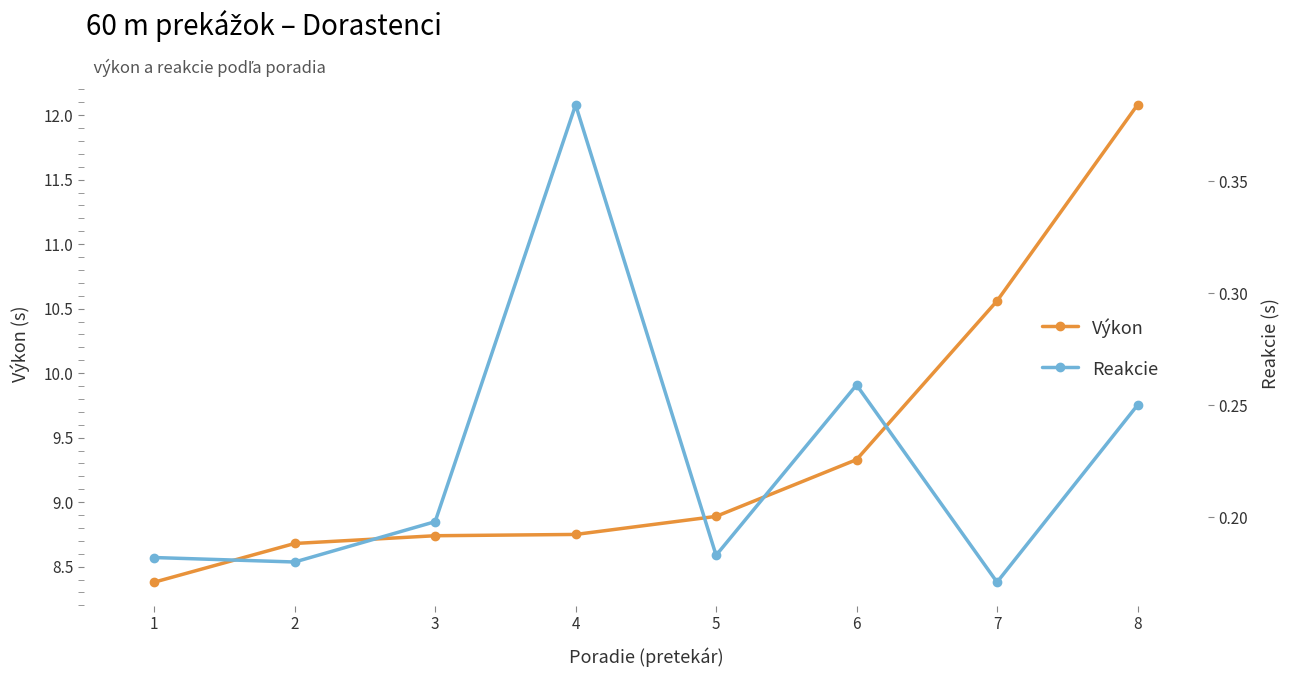

What is the average value of the Reakcie series?

0.2